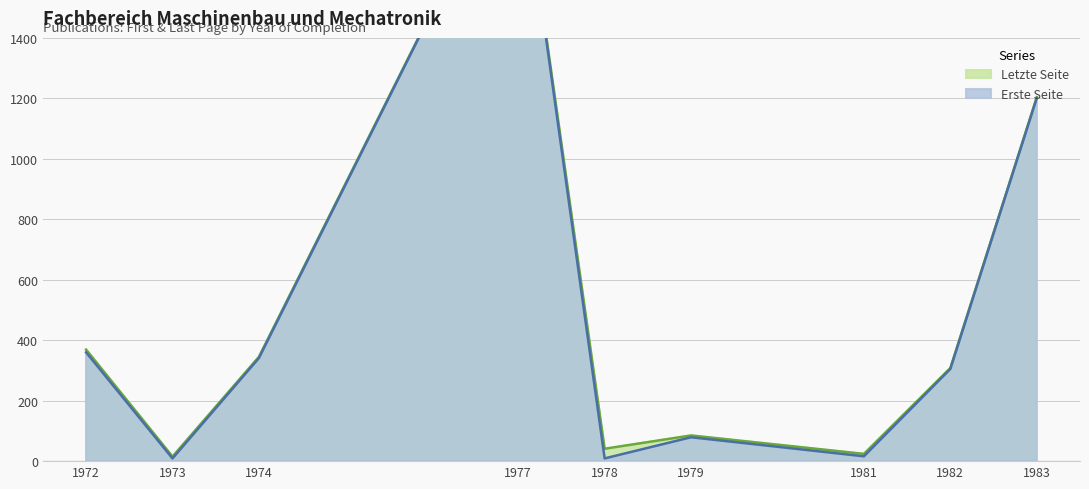

What is the average value of the Letzte Seite series?

495